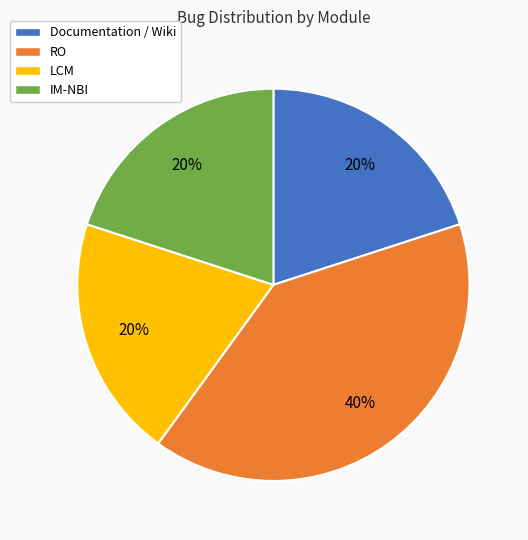

The LCM slice represents 14% of the pie. True or false?

False